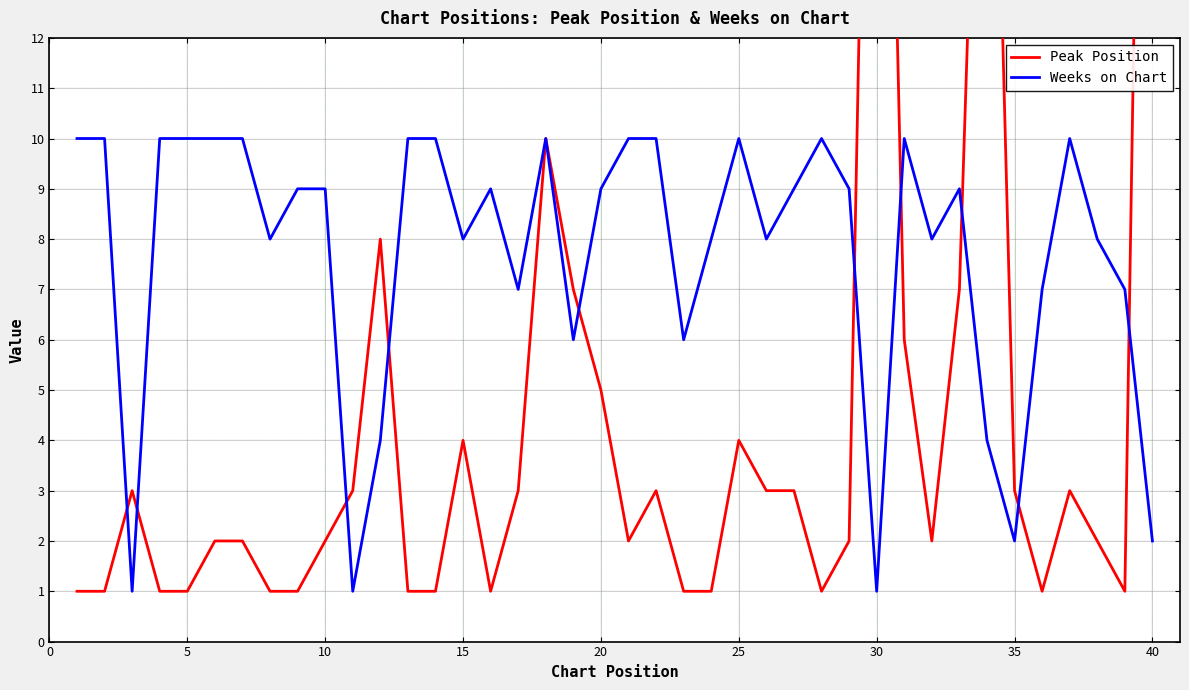

In Weeks on Chart, how many points are higher than both neighbors (excluding endpoints)?

7